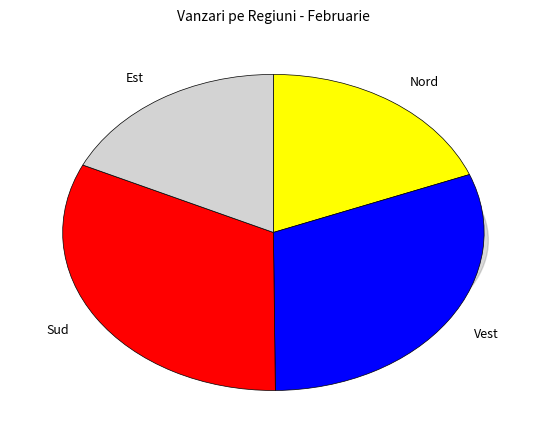

To the nearest percent, what portion does Est represent?

18%